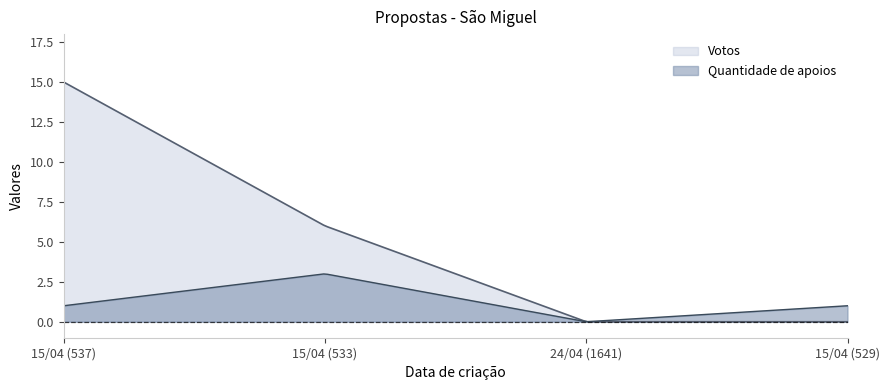

List the labels in order of Quantidade de apoios value, largest first.

15/04/2022 (533), 15/04/2022 (537), 15/04/2022 (529), 24/04/2022 (1641)